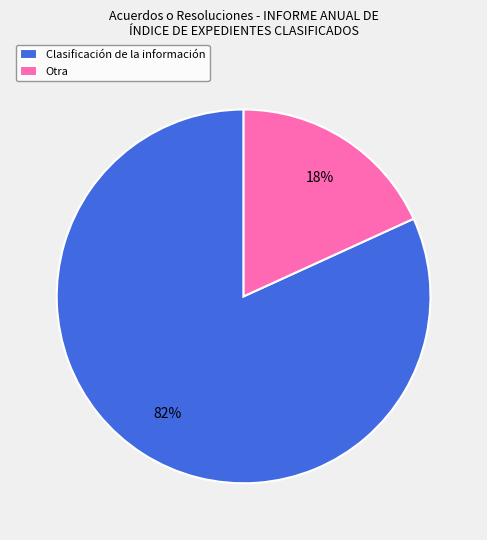

Does any single category account for the majority?

Yes